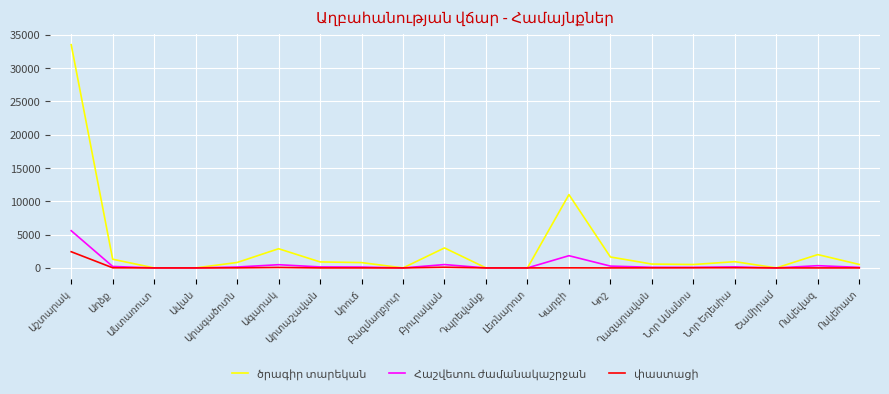

What is the greatest value displayed?

33500.0